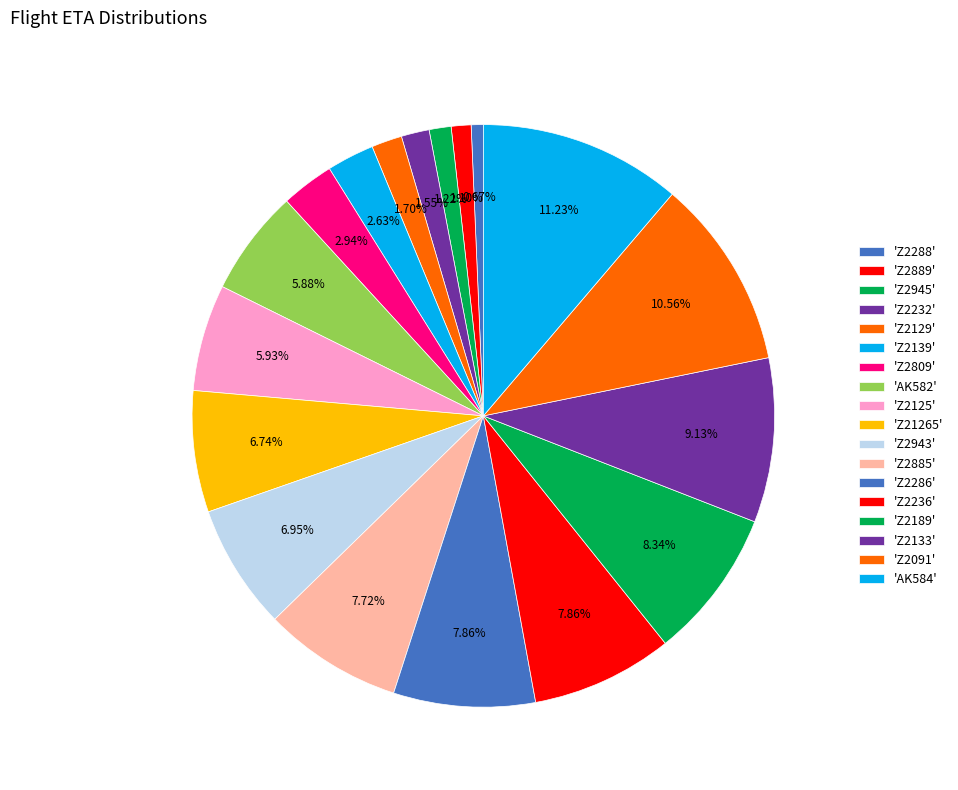

How many segments does this pie chart have?

18